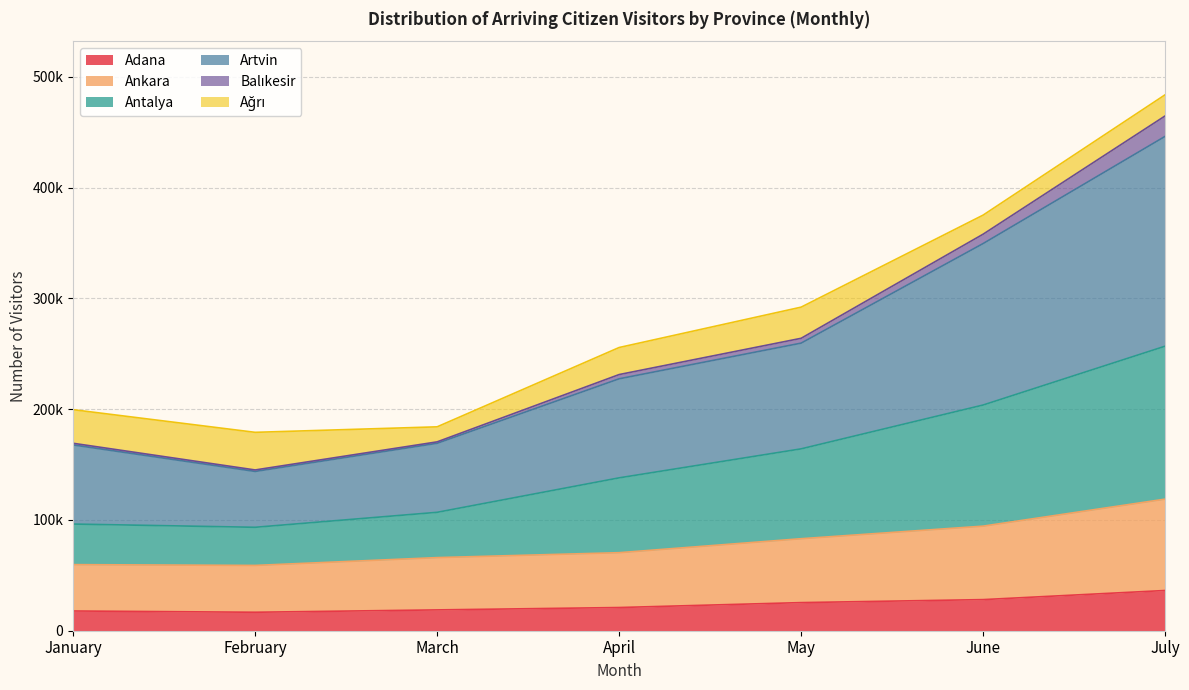

What is the smallest value displayed?

16673